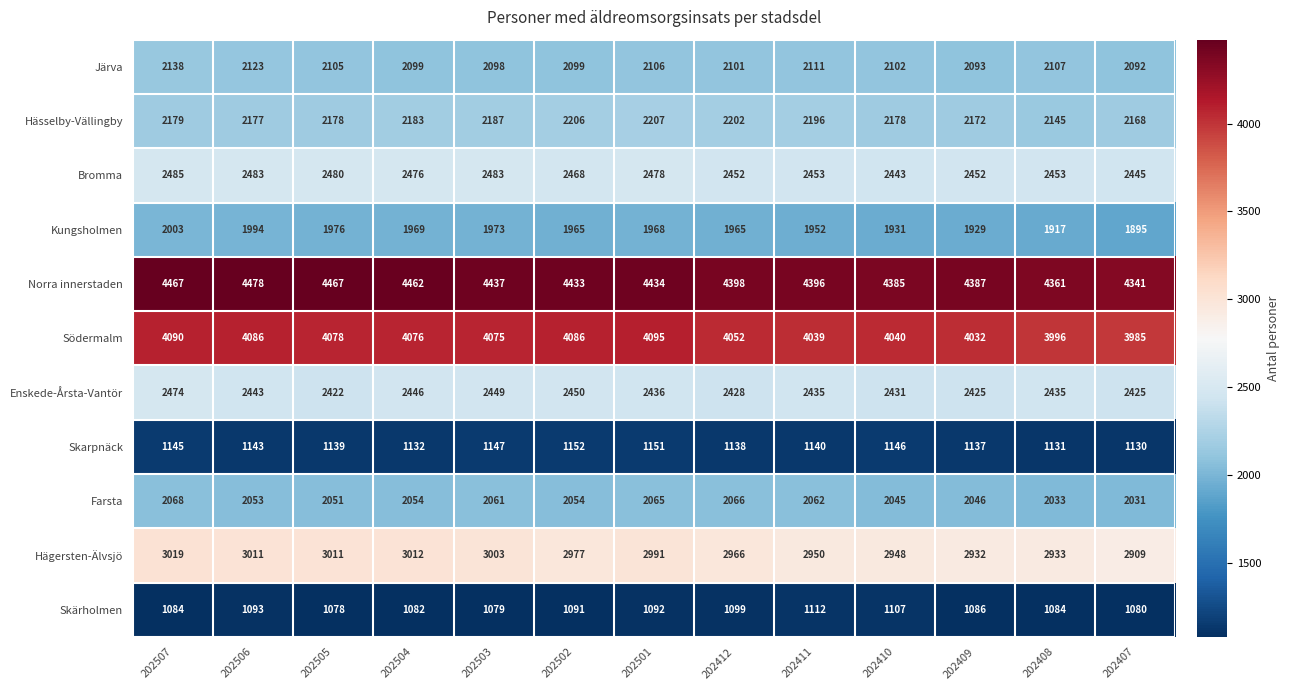

What is the difference between the maximum and minimum values in the Skarpnäck series?

22